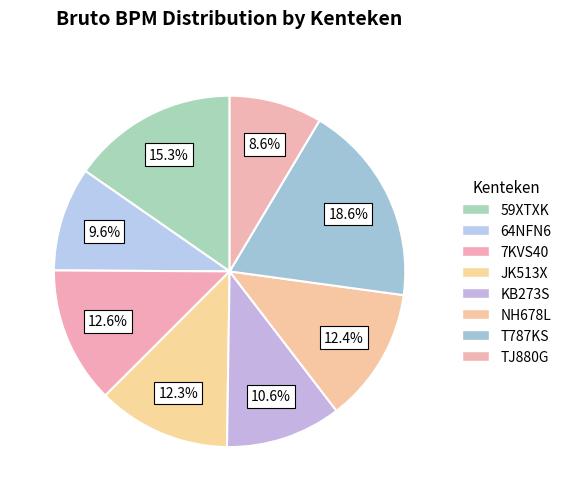

Does T787KS account for over 50% of the chart?

No